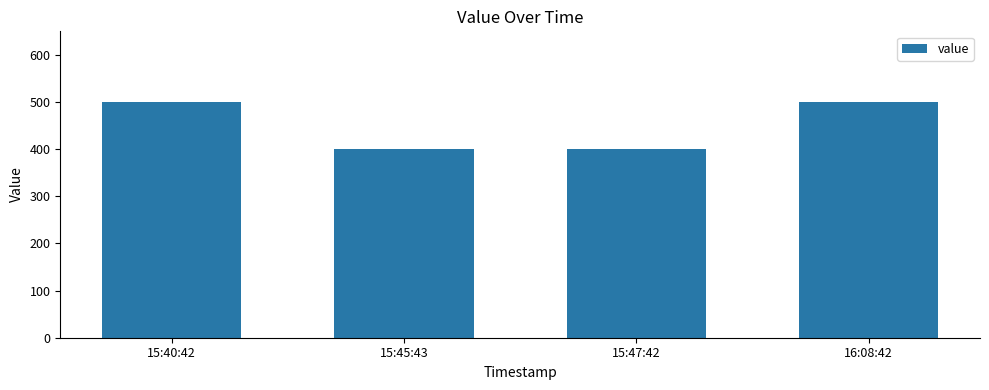

What is the change in value from 15:40:42 to 15:47:42?

-100